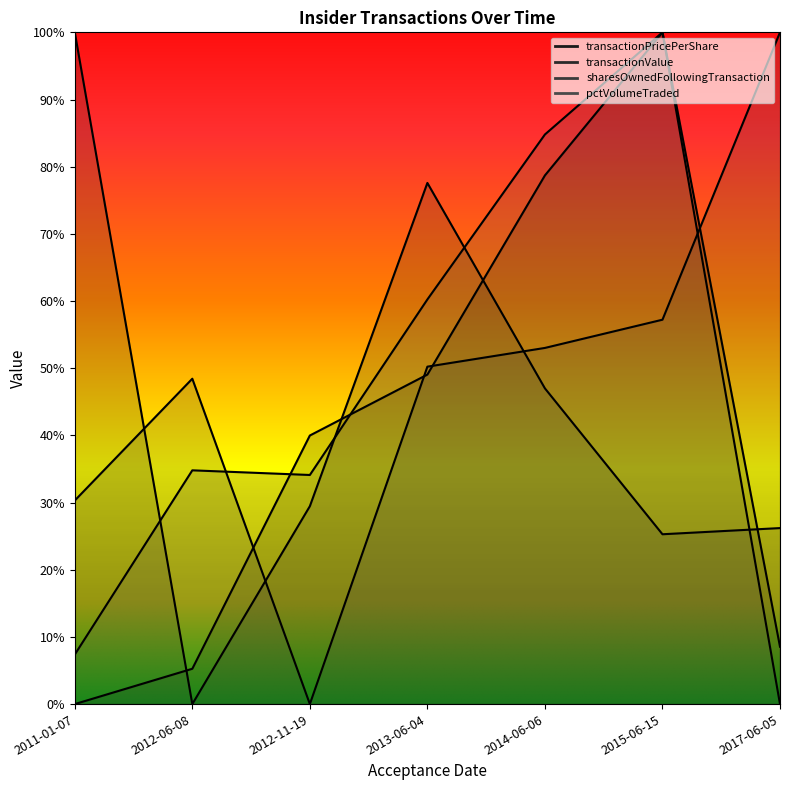

How many data points in transactionValue are above 0?

6